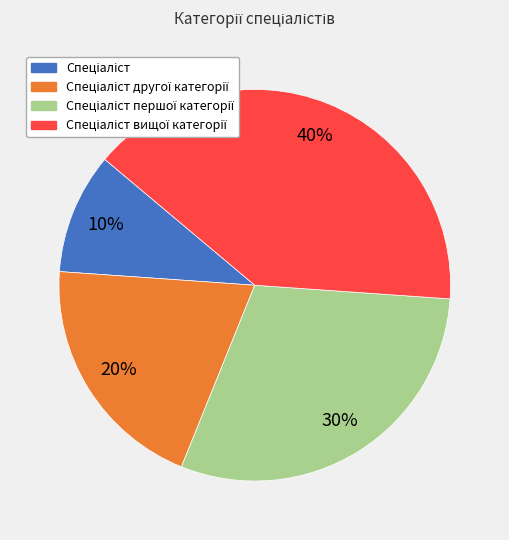

Does any single category account for the majority?

No